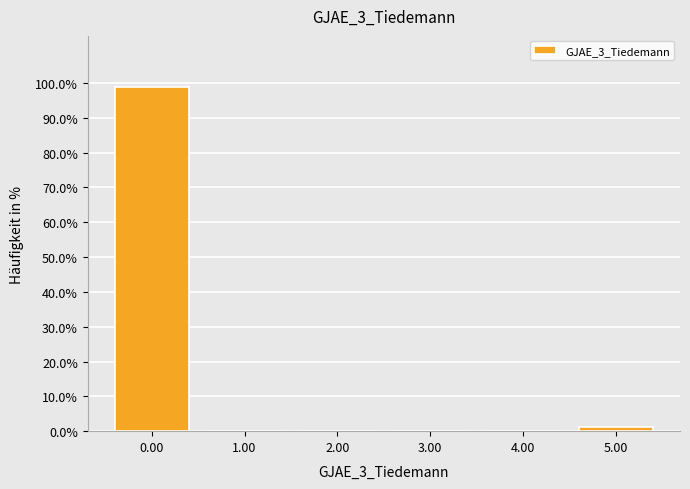

Reading left to right, list all the values displayed in this chart.

0.00=98.7	1.00=0.0	2.00=0.0	3.00=0.0	4.00=0.0	5.00=1.3